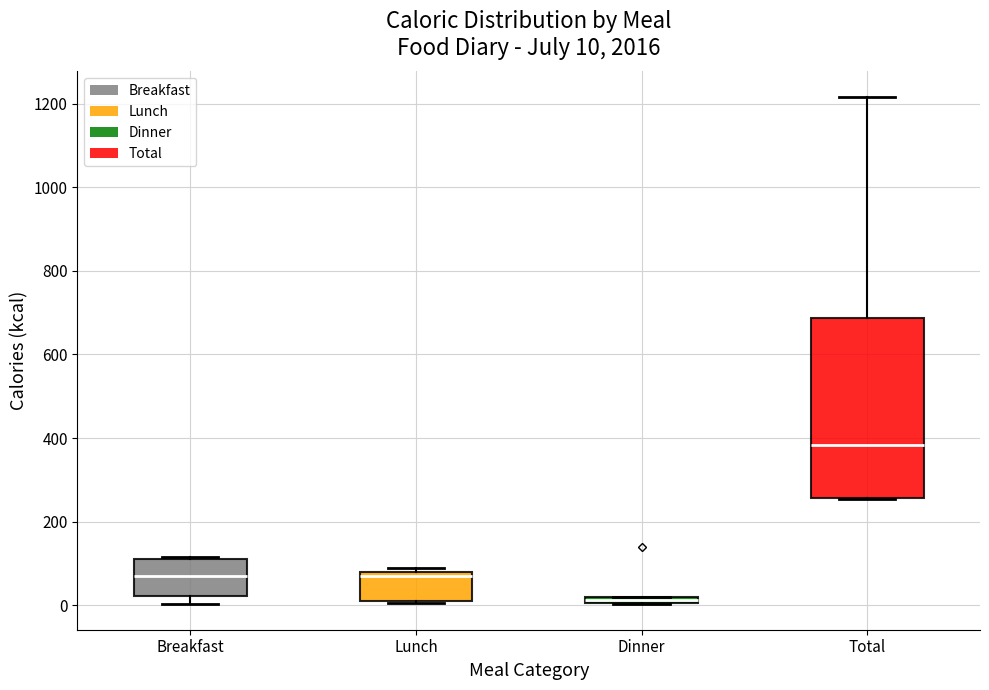

Which box's median line is the lowest?

Dinner